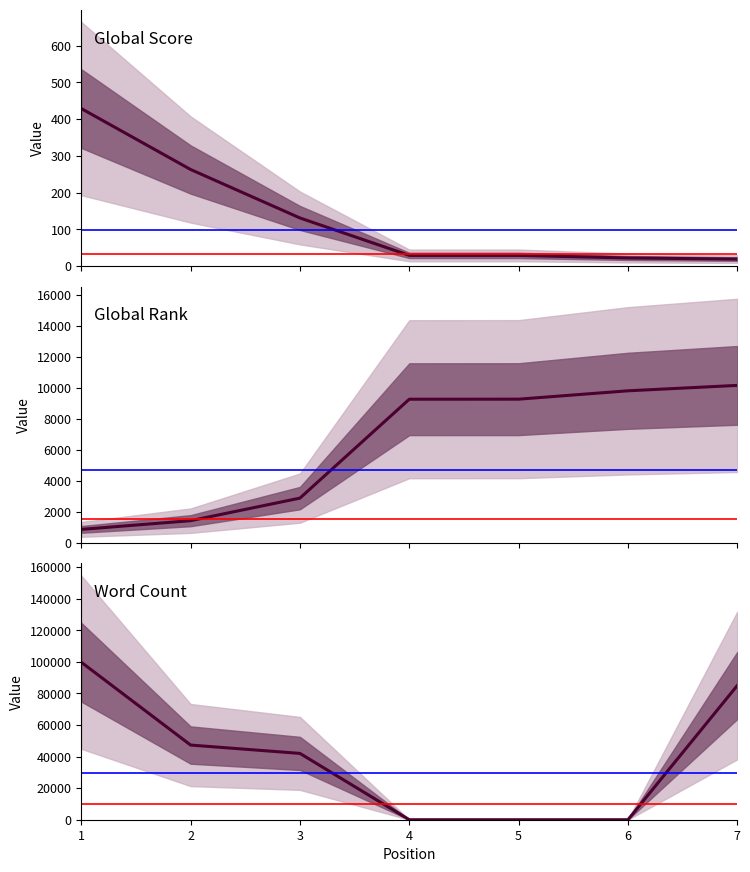

How many values in the Global Rank series are below 9257?

3